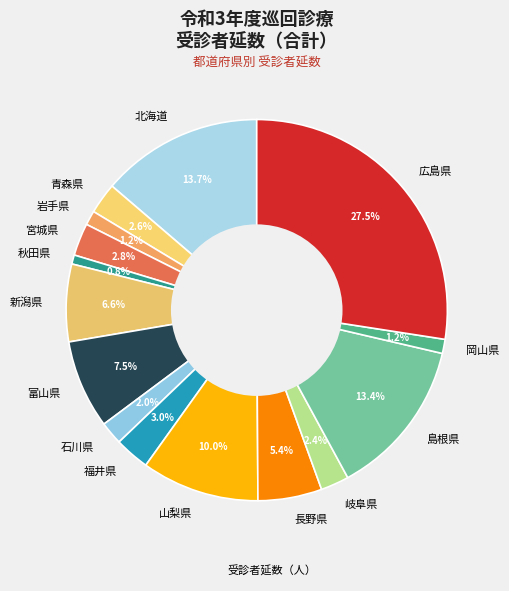

Is there a majority slice in this chart?

No